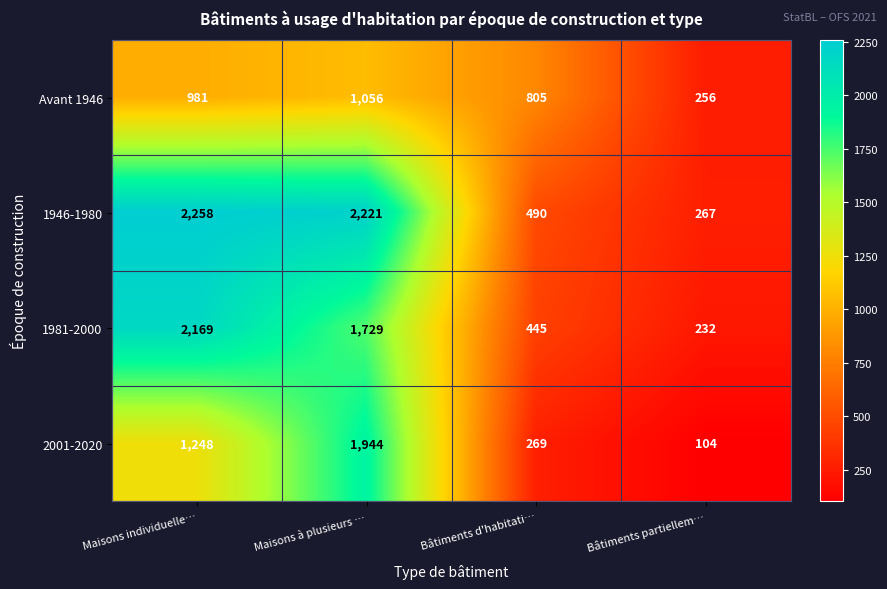

Rank the series by their maximum value, from highest to lowest.

1946-1980, 1981-2000, 2001-2020, Avant 1946